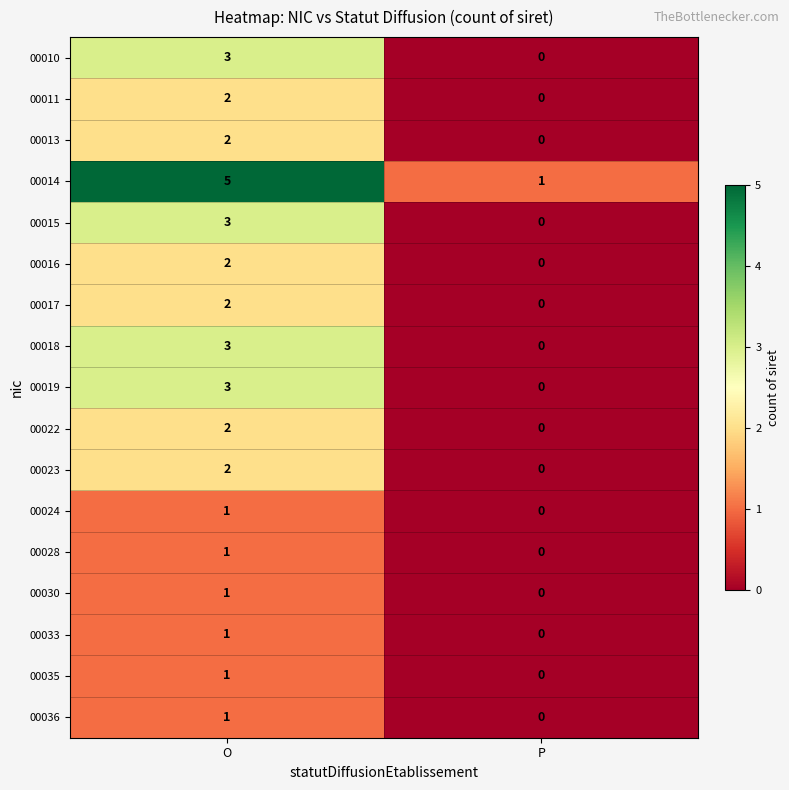

Which series has the largest total across all categories?

00014